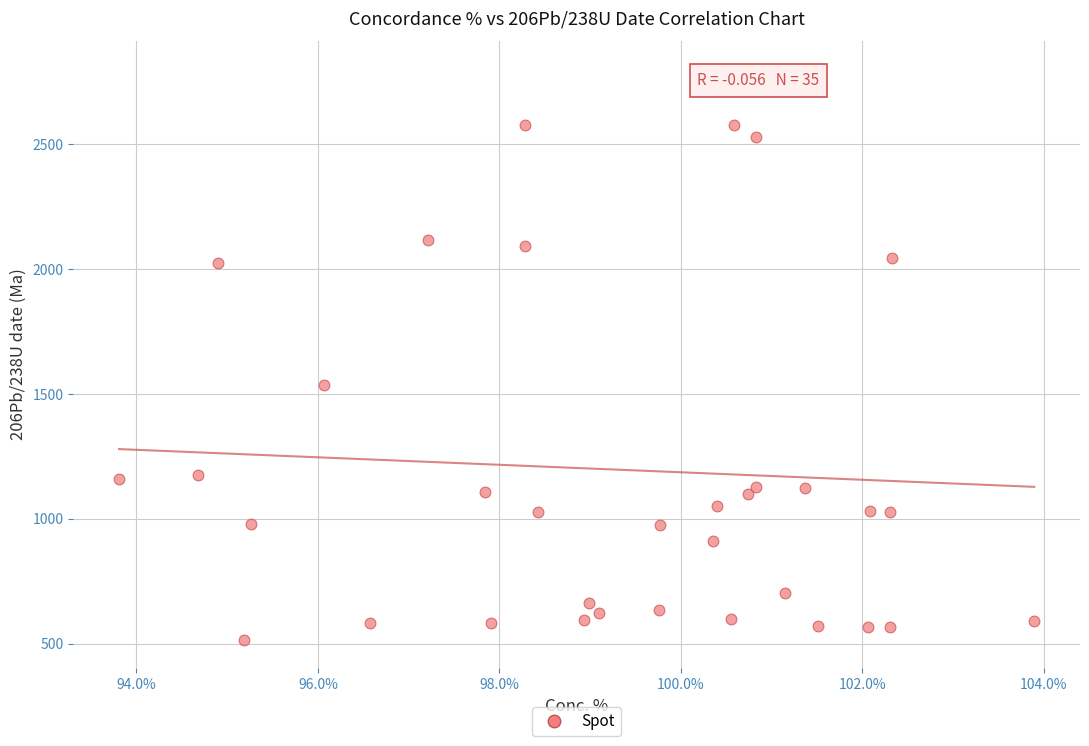

What Y value in the scatter plot is closest to 1658?

1537.6